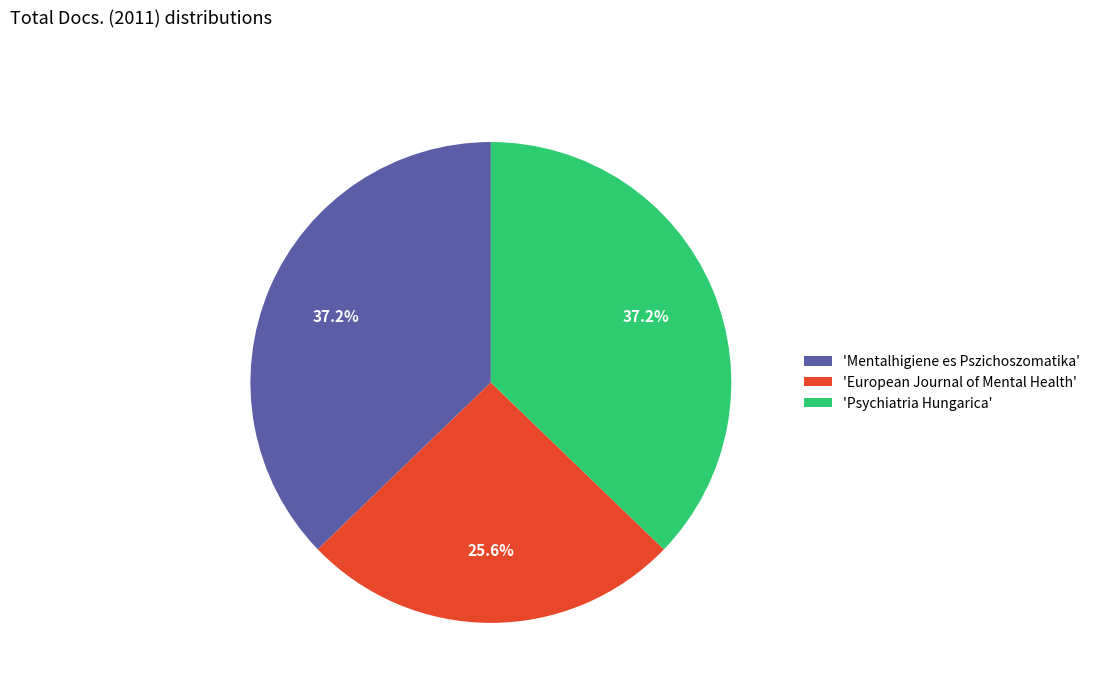

Which category has the smallest portion of the pie?

'European Journal of Mental Health'